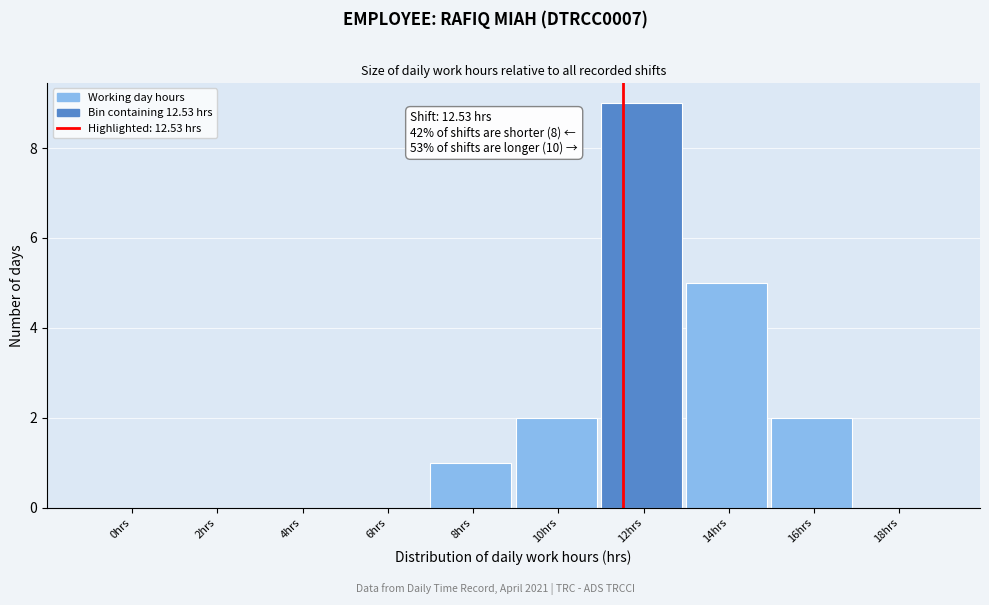

Reading right to left, what are all the values shown in this chart?

18hrs=0	16hrs=2	14hrs=5	12hrs=9	10hrs=2	8hrs=1	6hrs=0	4hrs=0	2hrs=0	0hrs=0